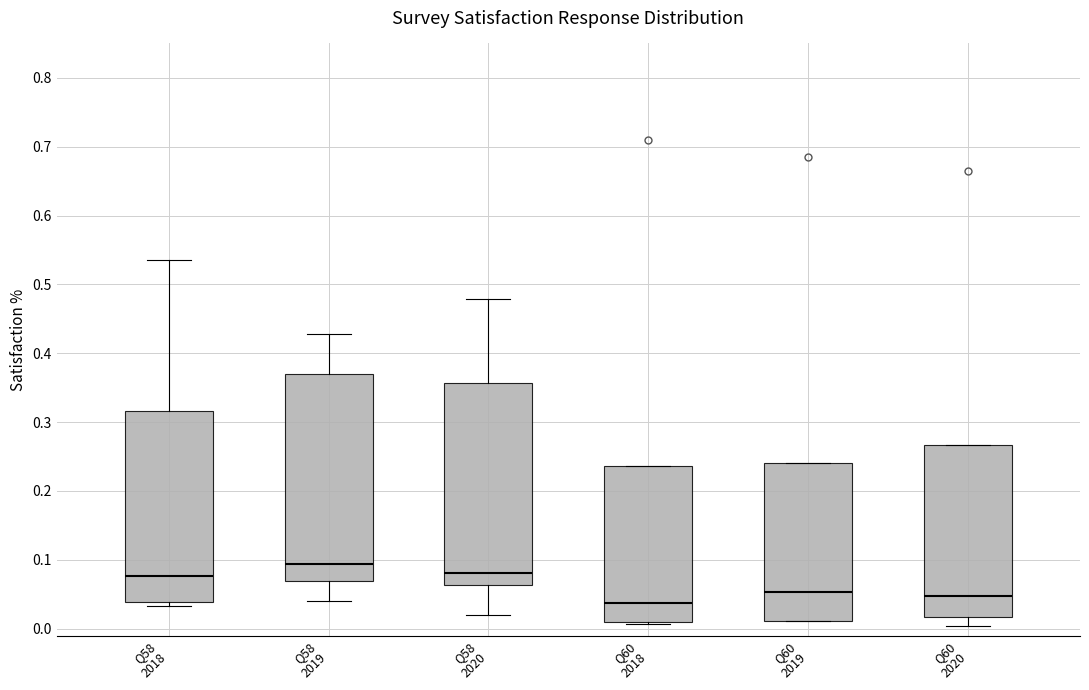

Where is the lower edge of the box for Q58 2018 on the y-axis? The values are not printed on the chart, so give them approximately, as read against the axis.

0.04